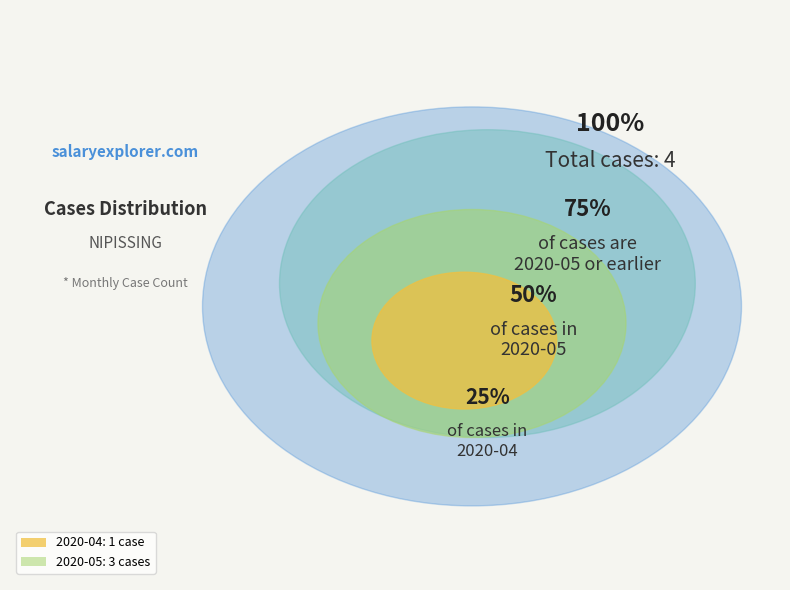

Does 2020-05 account for over 50% of the chart?

Yes